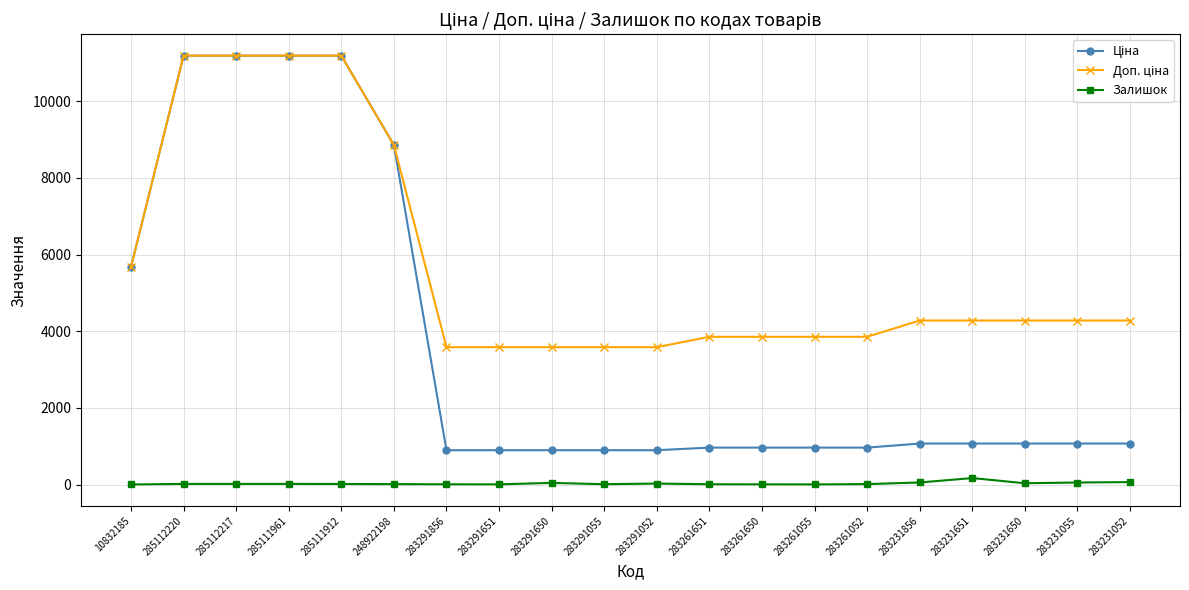

Read the Залишок value at 283231856.

54.0